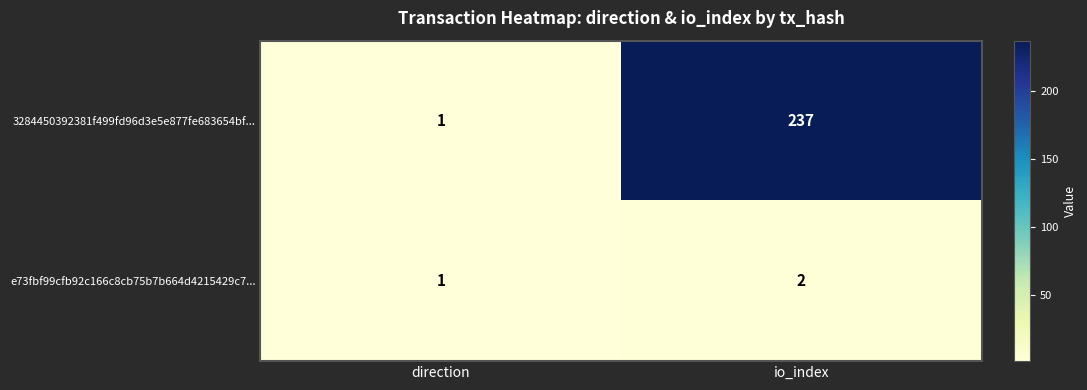

Reading left to right, list all the values displayed in this chart.

3284450392381f499fd96d3e5e877fe683654bf...: 1	237
e73fbf99cfb92c166c8cb75b7b664d4215429c7...: 1	2